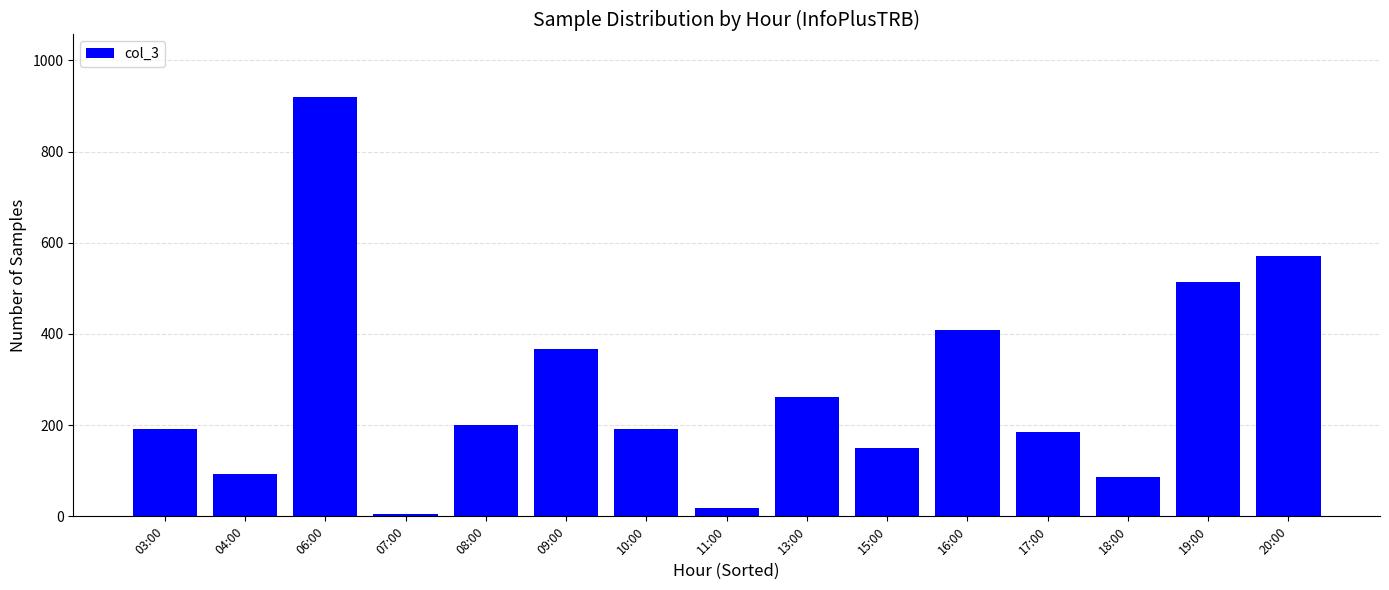

Count the number of categories in the chart.

15